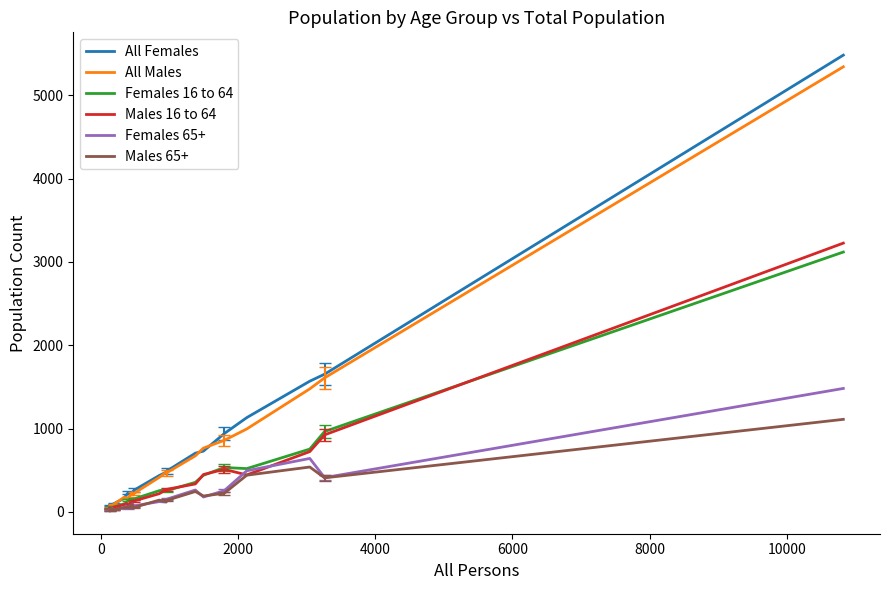

Which series has the widest spread of values?

All Females